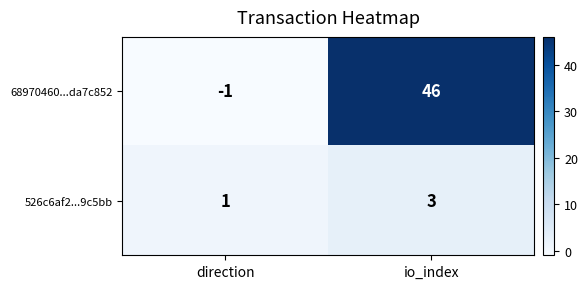

At which category does the chart reach its minimum across all series?

direction